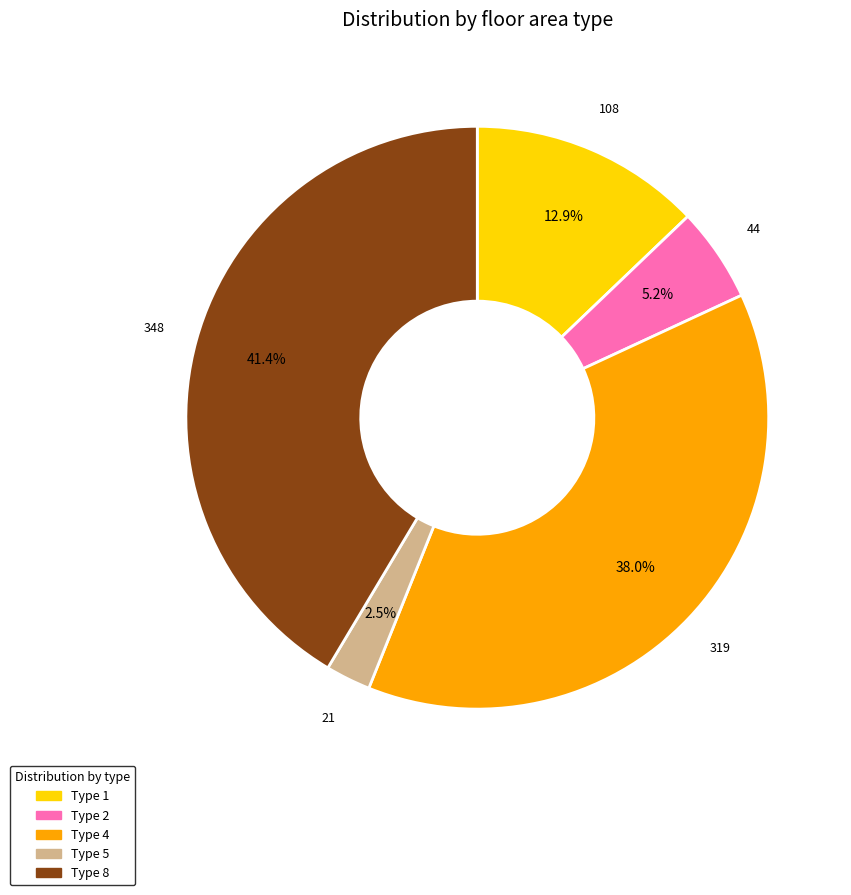

Is there any slice that represents more than half of the pie?

No